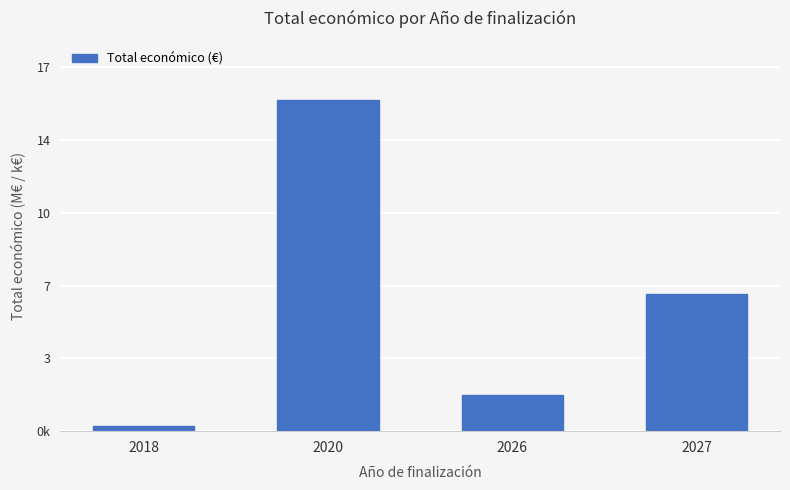

What is the value of the 3rd bar from the left?

1797433